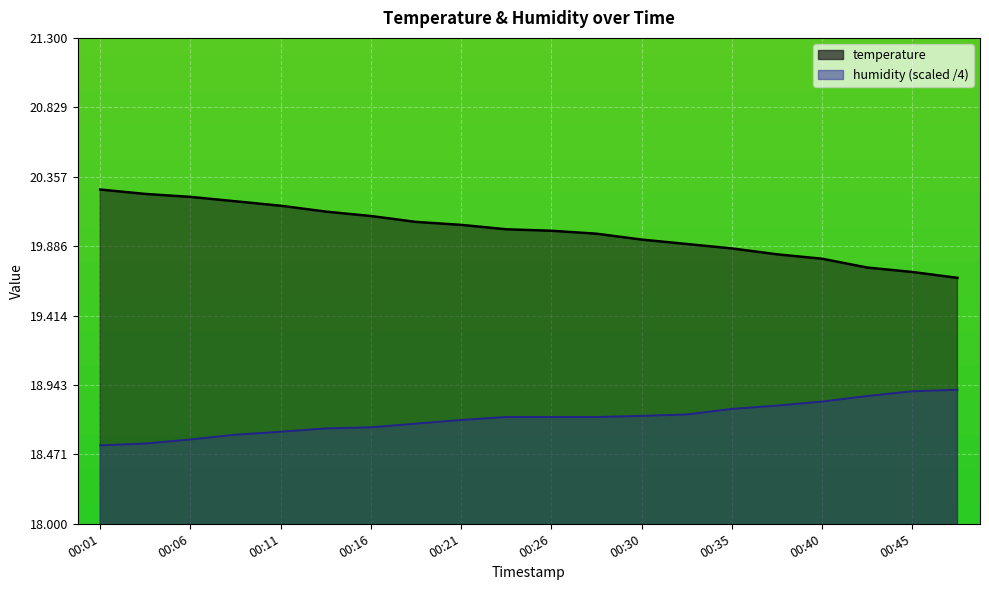

What is the sum of all temperature values?

399.8